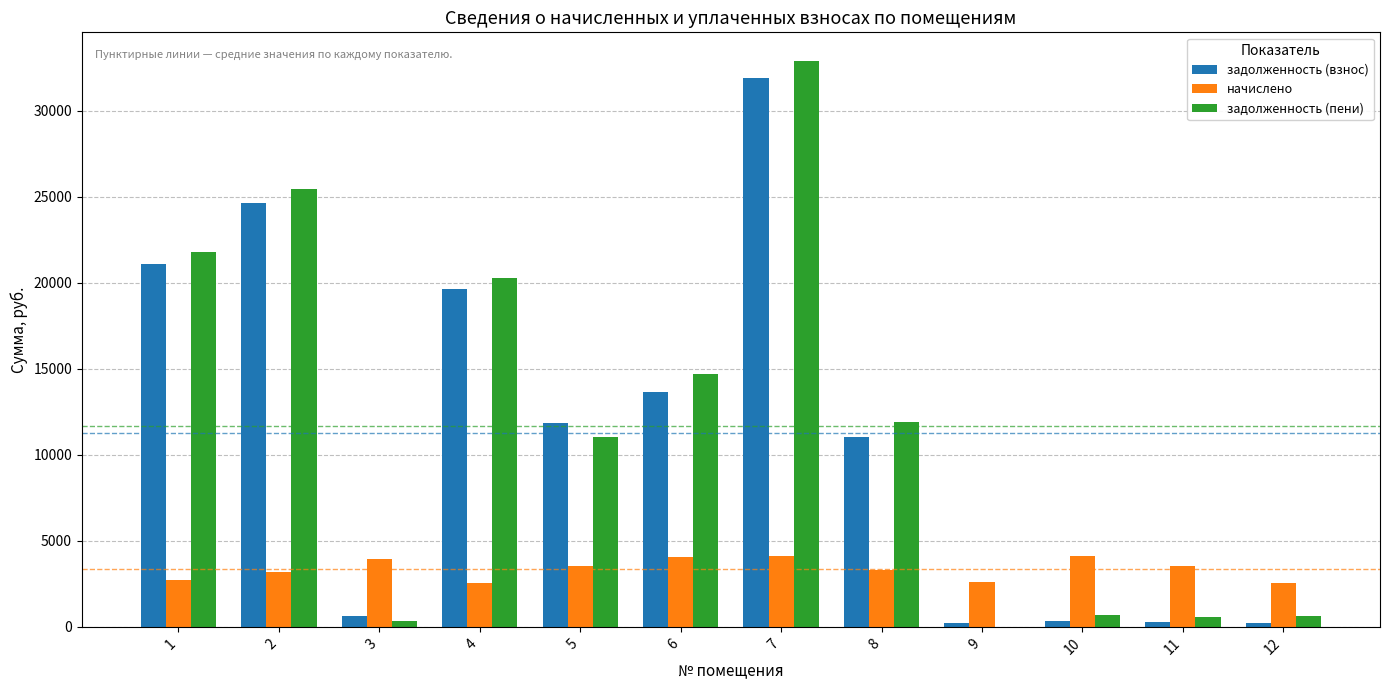

How many groups of bars are there?

12